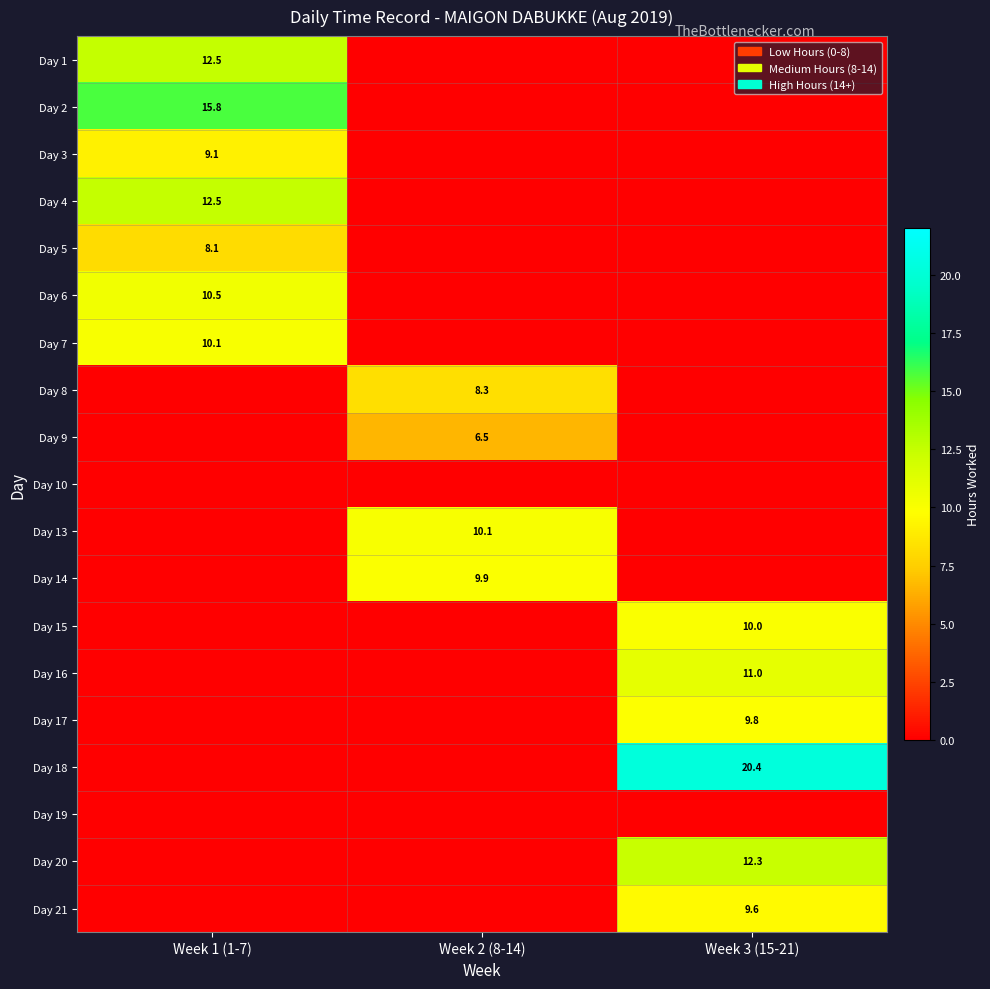

How many series are shown in this chart?

19